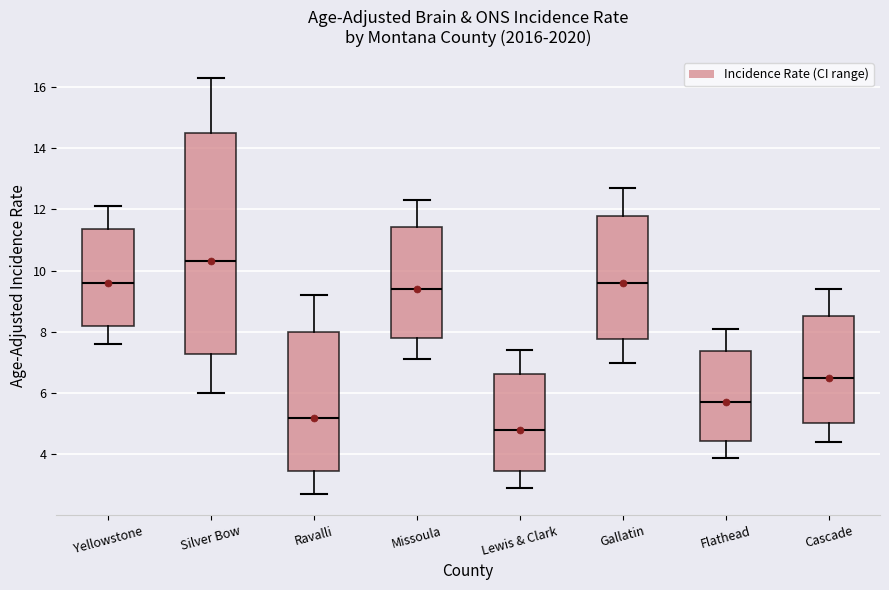

Where does the upper whisker of the box for Flathead end on the y-axis? The values are not printed on the chart, so give them approximately, as read against the axis.

8.2